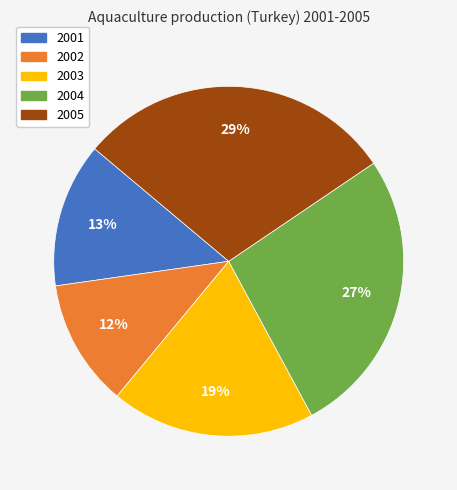

Does 2001 account for over 50% of the chart?

No